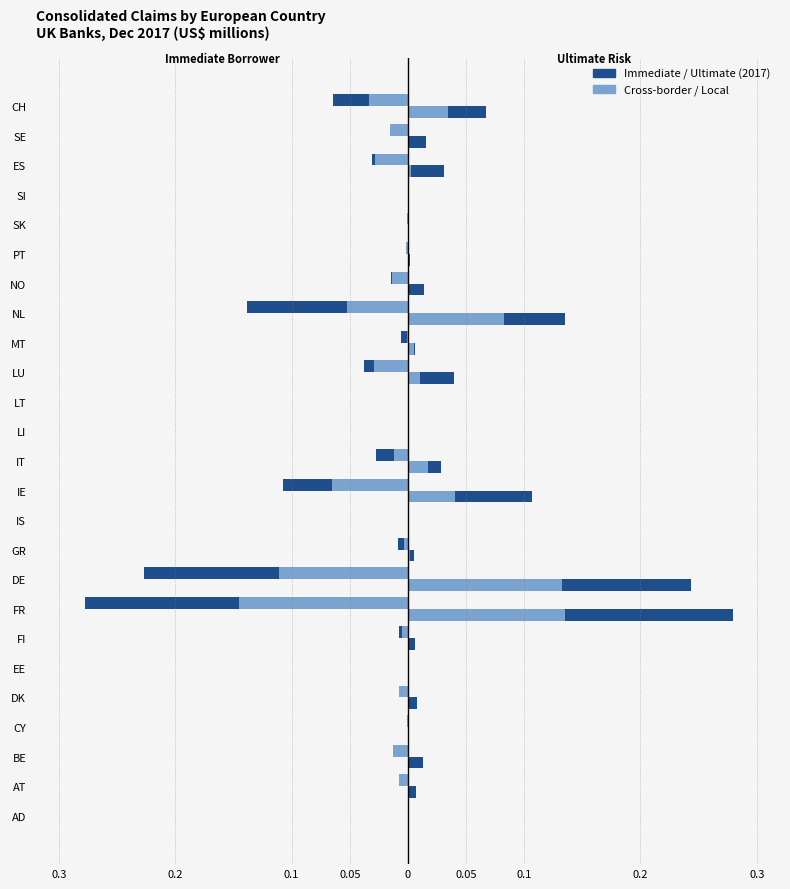

The value of Cross-border (left) at DK is -0.0. True or false?

False